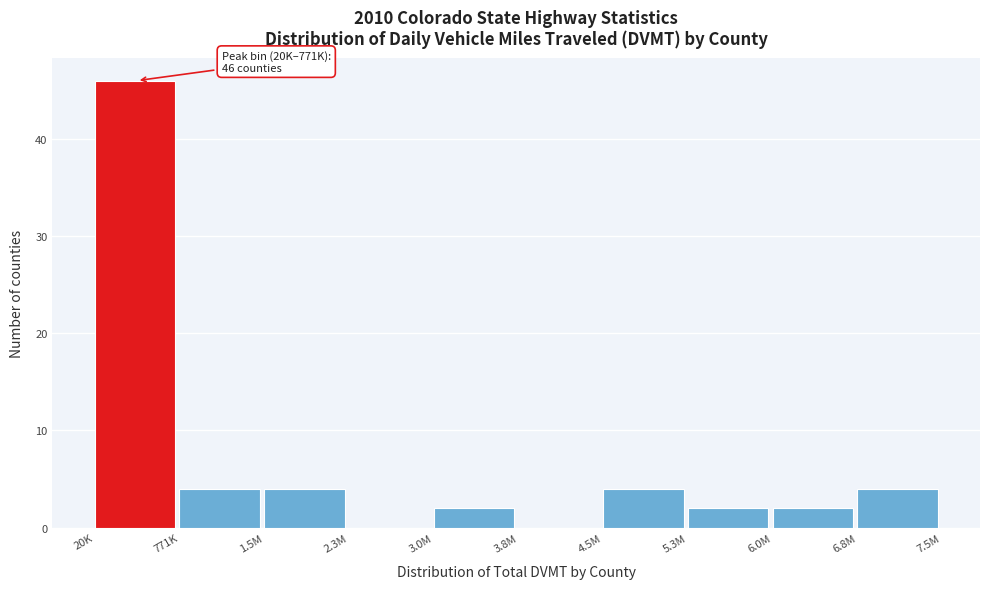

Reading left to right, list all the values displayed in this chart.

20K=46	771K=4	1.5M=4	2.3M=0	3.0M=2	3.8M=0	4.5M=4	5.3M=2	6.0M=2	6.8M=4